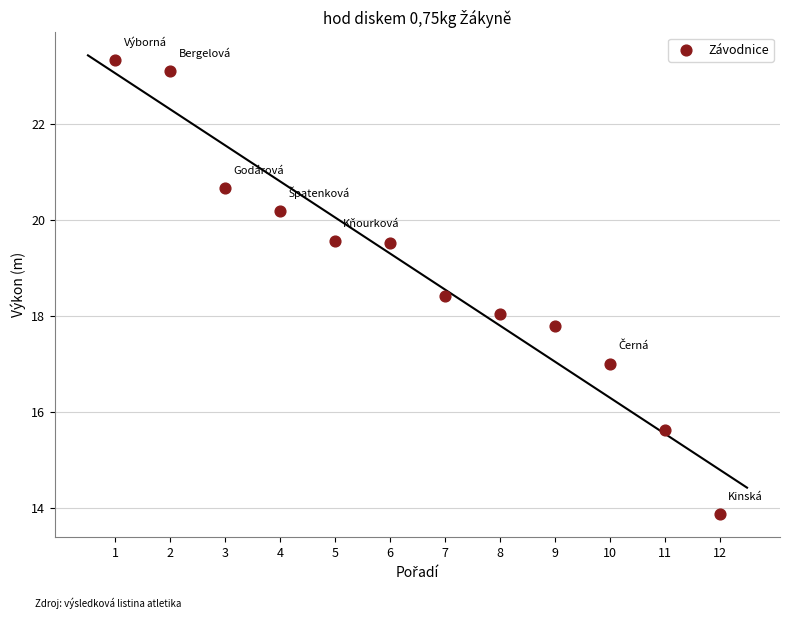

What is the average Y value?

18.9